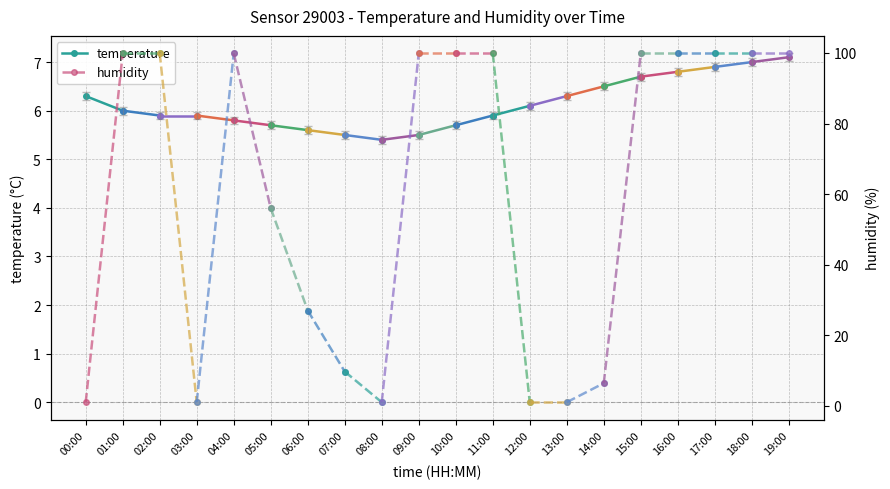

Is it true that humidity equals 99.9 at 01:00?

True